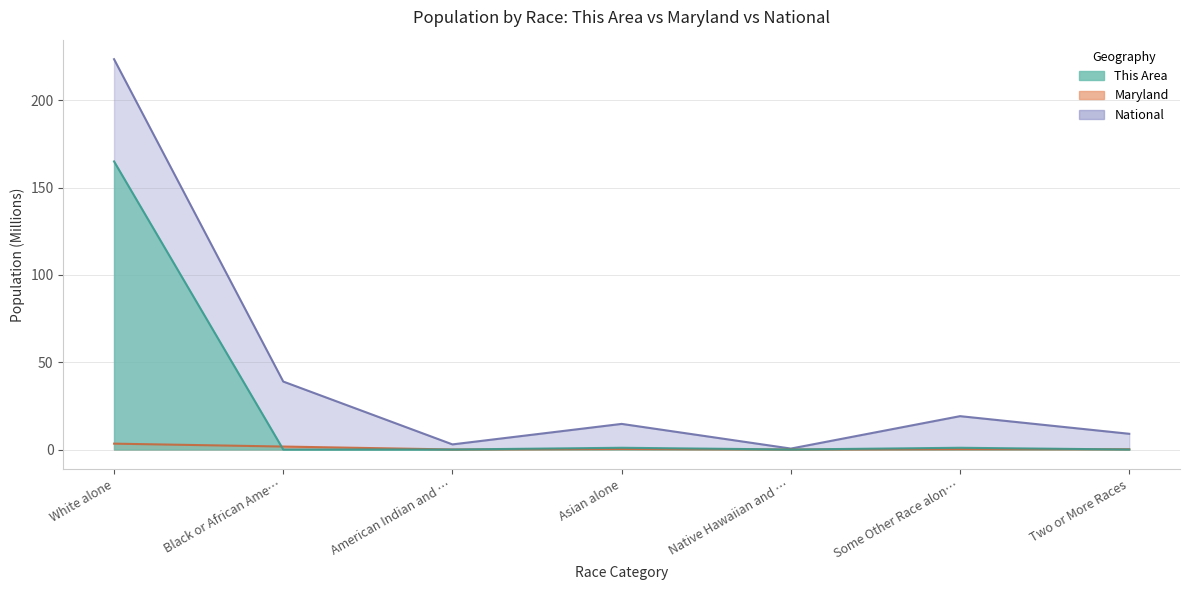

Where is Maryland nearest to the value 1?

Asian alone